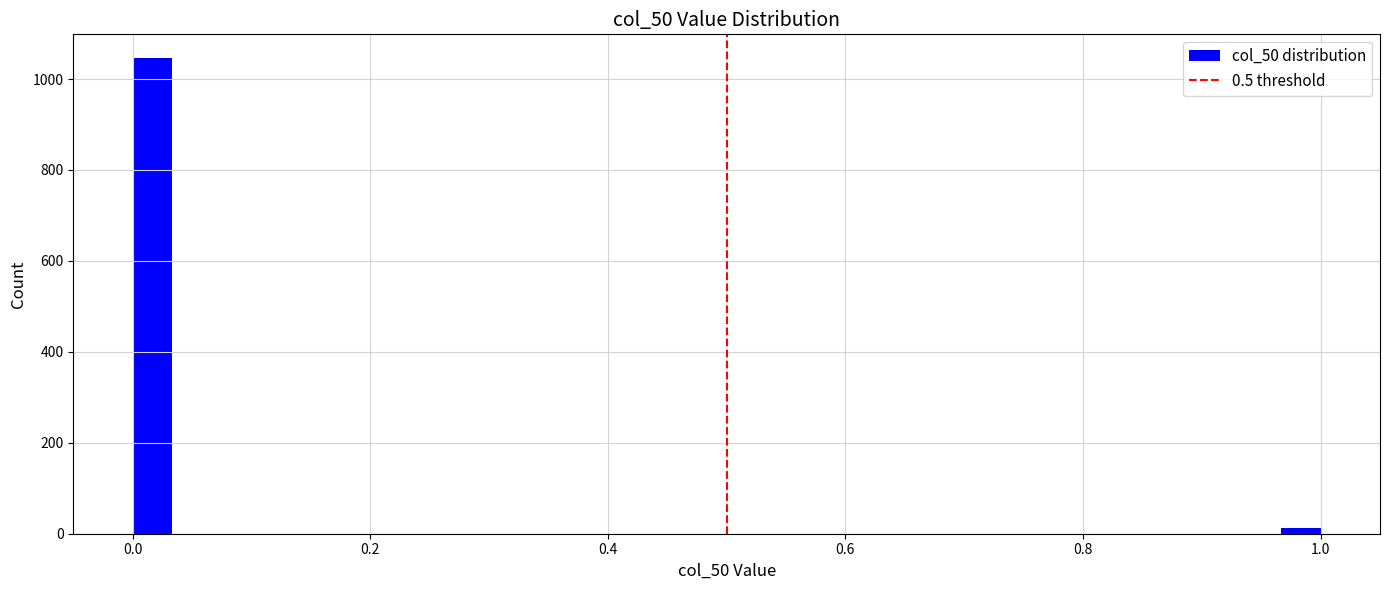

Around what value on the x-axis is the tallest bar? Give the approximate position of its centre, as read against the axis.

0.02